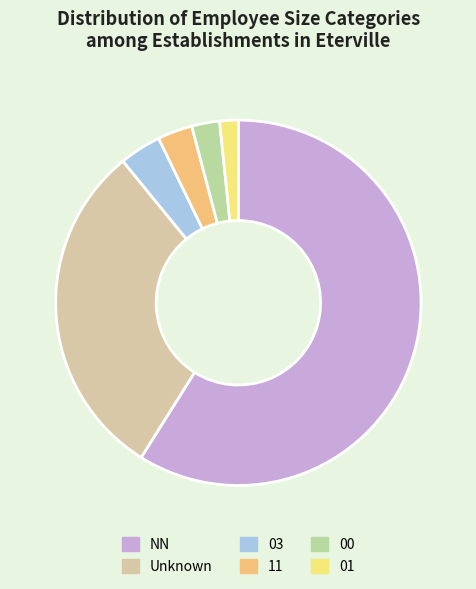

Which category accounts for the majority?

NN